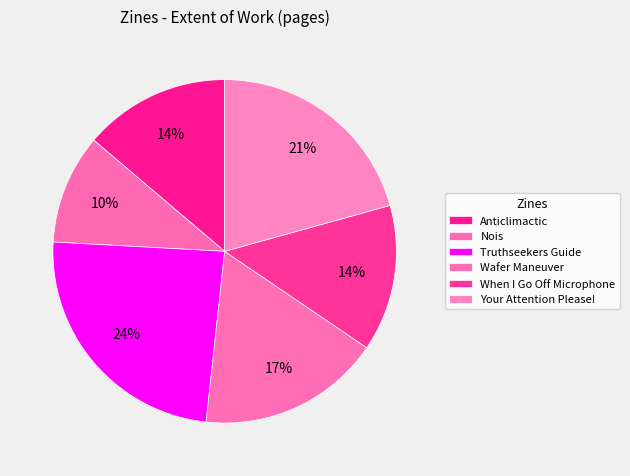

Count the number of slices in the pie.

6